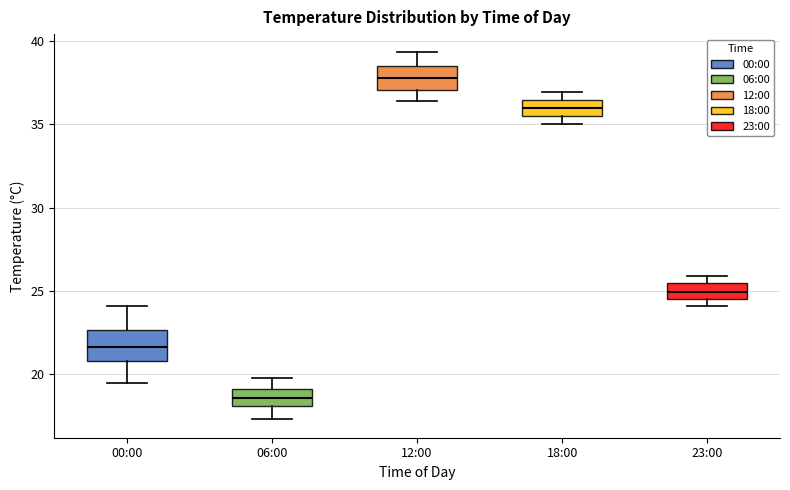

Reading left to right, transcribe this box plot: for each box, give where its median line is, the range the box spans, and where its two whiskers end, as read against the y-axis. The values are not printed on the chart, so give them approximately, as read against the axis.

00:00: median 21.5, box 21.0 to 22.5, whiskers 19.5 to 24.0
06:00: median 18.5, box 18.0 to 19.0, whiskers 17.5 to 20.0
12:00: median 38.0, box 37.0 to 38.5, whiskers 36.5 to 39.5
18:00: median 36.0, box 35.5 to 36.5, whiskers 35.0 to 37.0
23:00: median 25.0, box 24.5 to 25.5, whiskers 24.0 to 26.0